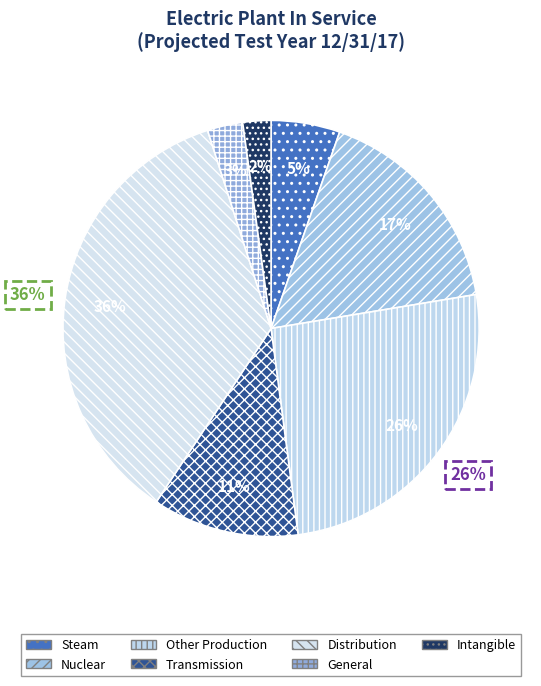

How many segments does this pie chart have?

7